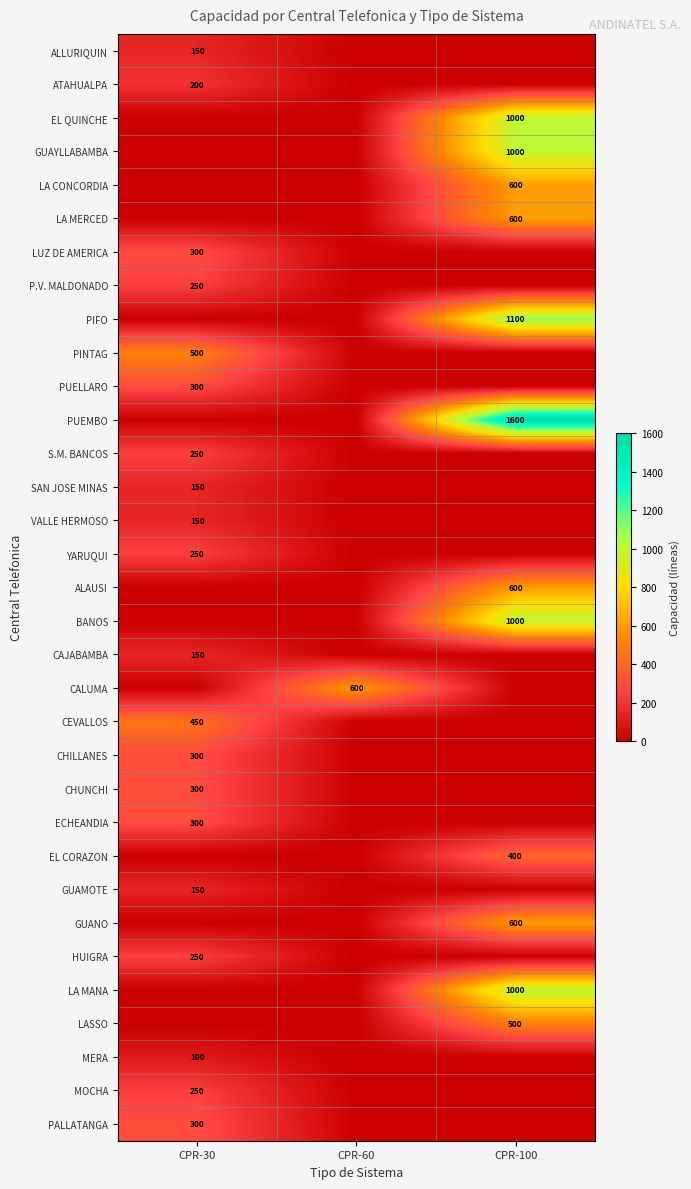

The value of SAN JOSE MINAS at CPR-30 is 150. True or false?

True